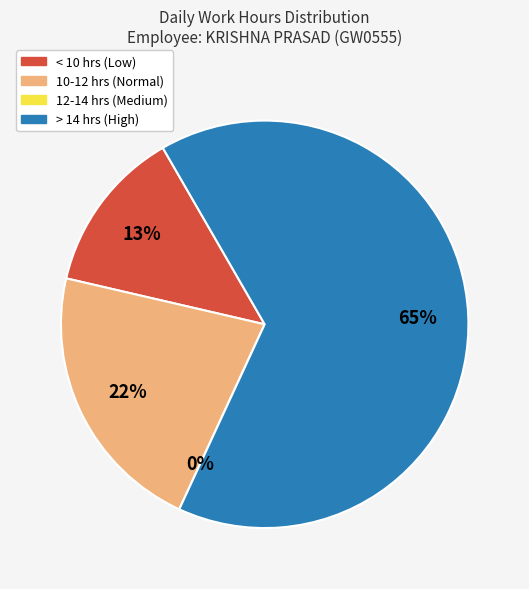

The Mon 10 slice represents 1% of the pie. True or false?

False